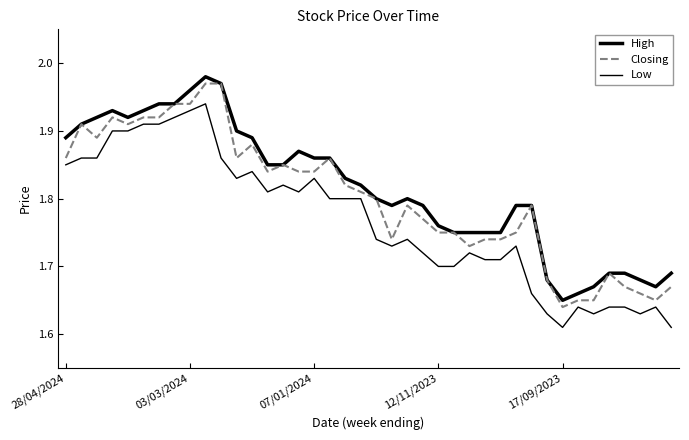

Count the number of categories in the chart.

40